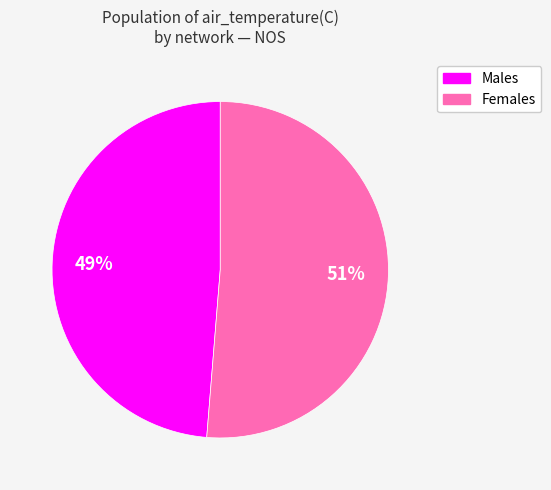

Is there any slice that represents more than half of the pie?

Yes